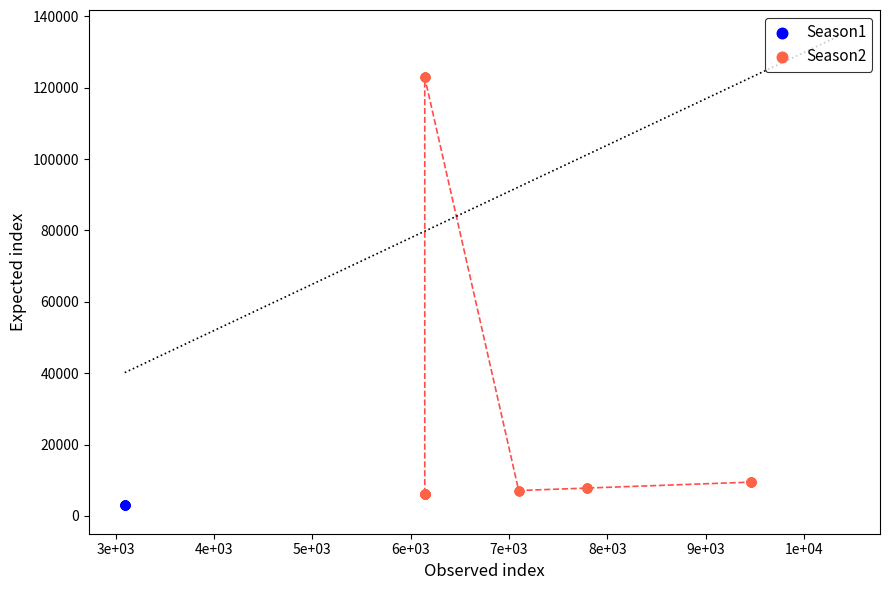

Which series reaches the maximum Y coordinate?

Season2